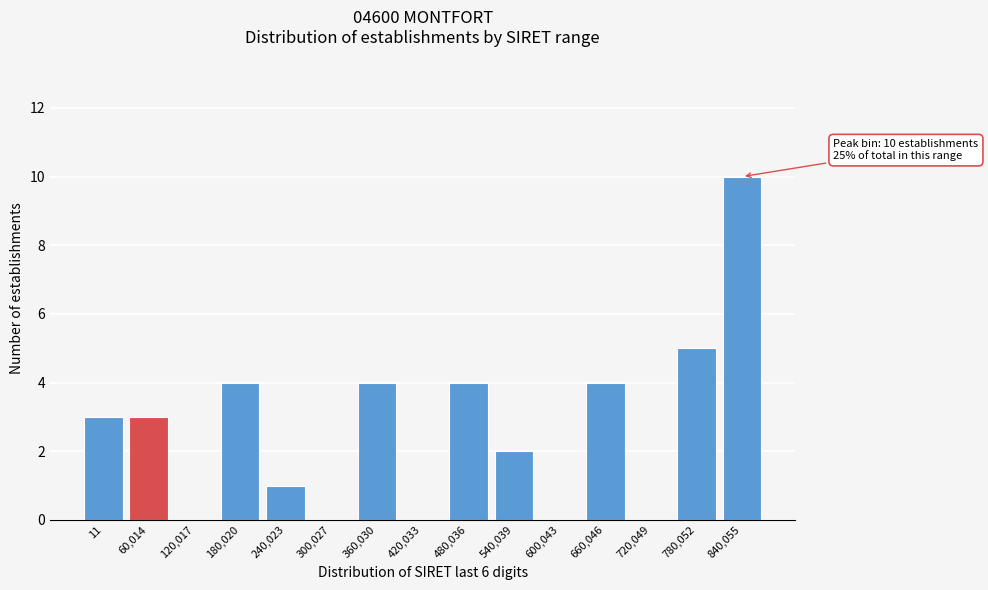

Reading left to right, extract all data points from this chart.

11=3	60,014=3	120,017=0	180,020=4	240,023=1	300,027=0	360,030=4	420,033=0	480,036=4	540,039=2	600,043=0	660,046=4	720,049=0	780,052=5	840,055=10